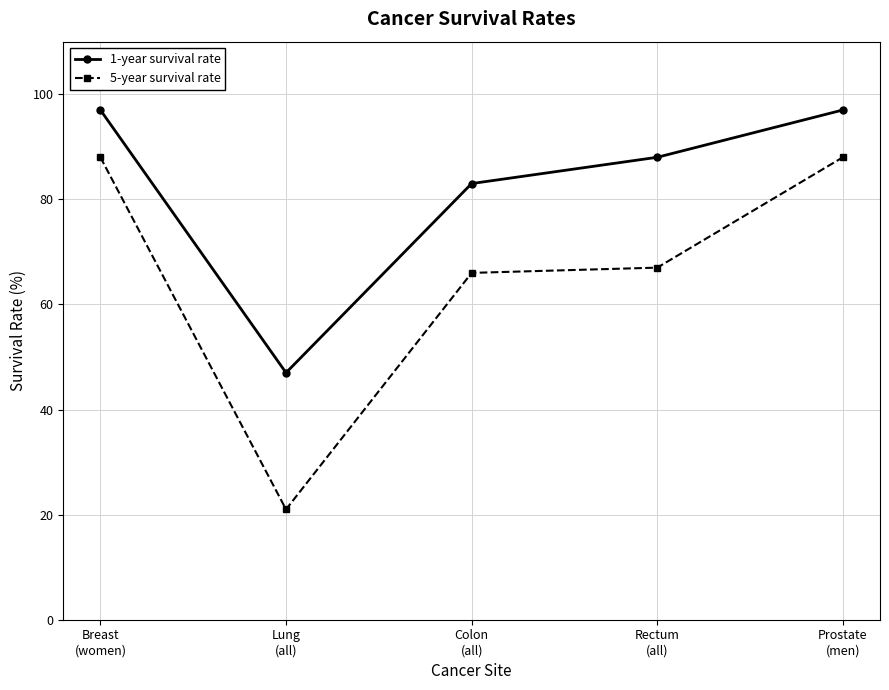

What is the lowest value of the 1-year survival rate series?

47